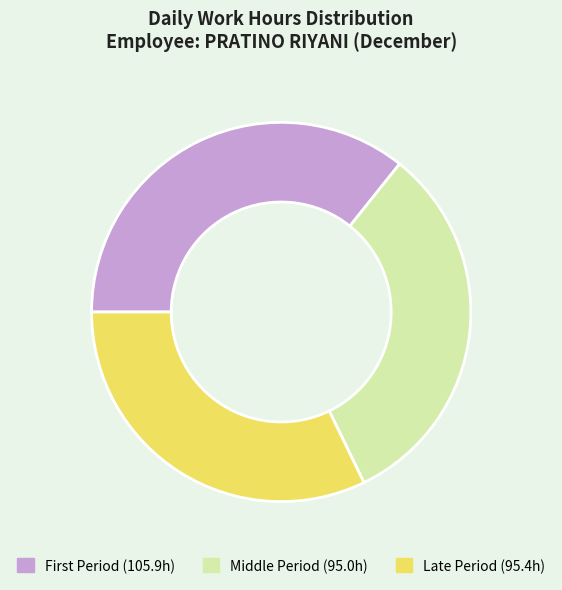

Is there a majority slice in this chart?

No